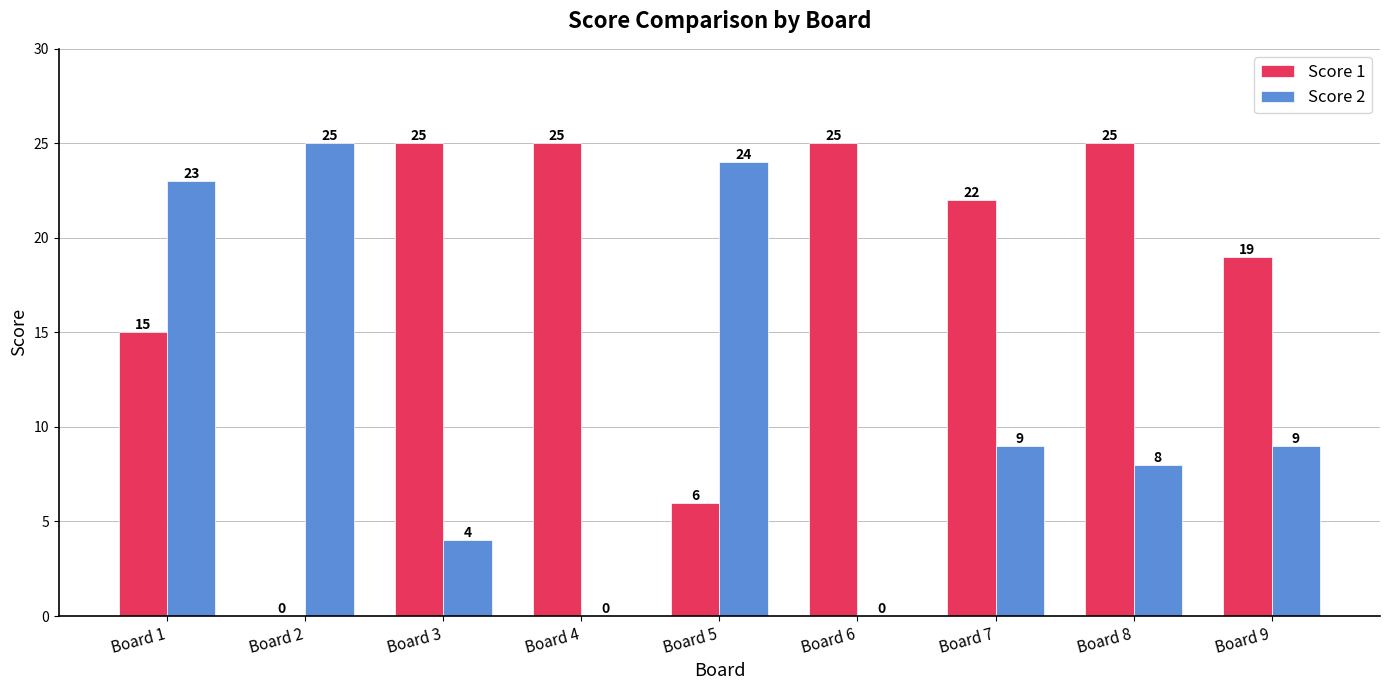

What is the difference between the Score 2 values at Board 3 and Board 1?

19